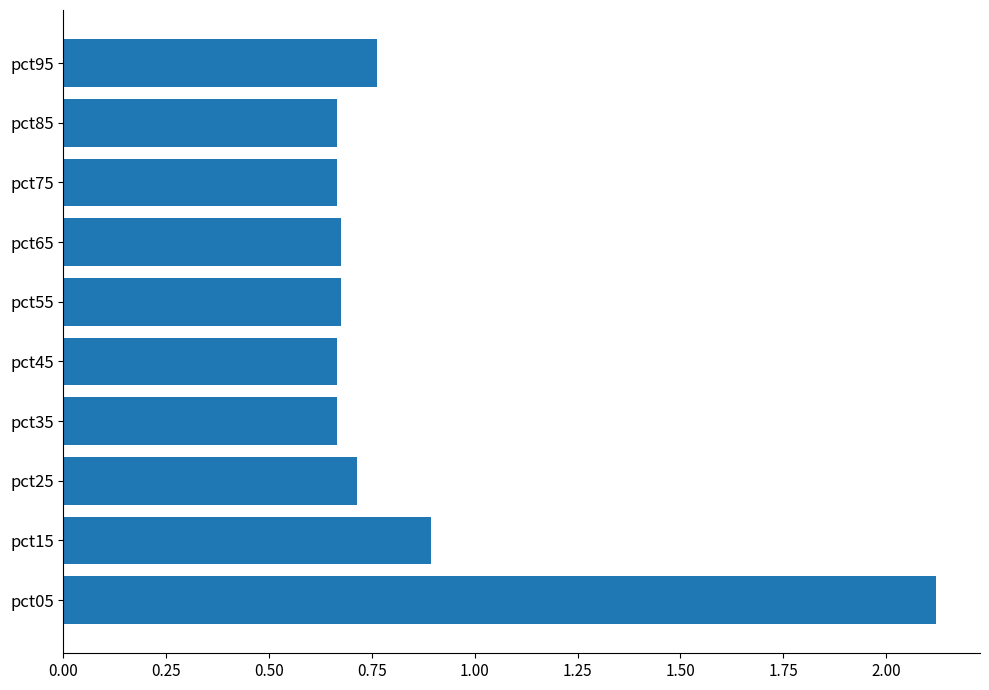

Does the chart contain any negative values?

No